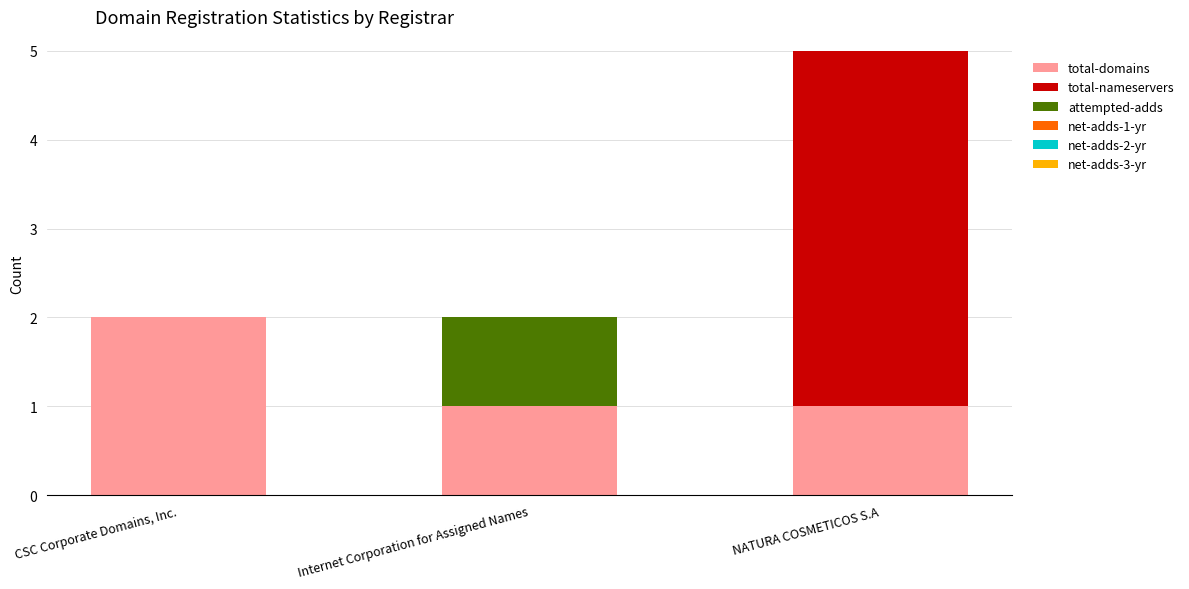

At which category is the sum across all series the highest?

NATURA COSMETICOS S.A